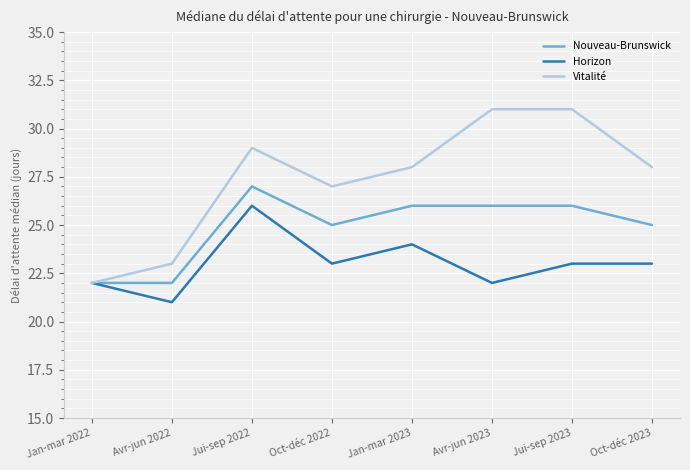

What is the lowest value of the Nouveau-Brunswick series?

22